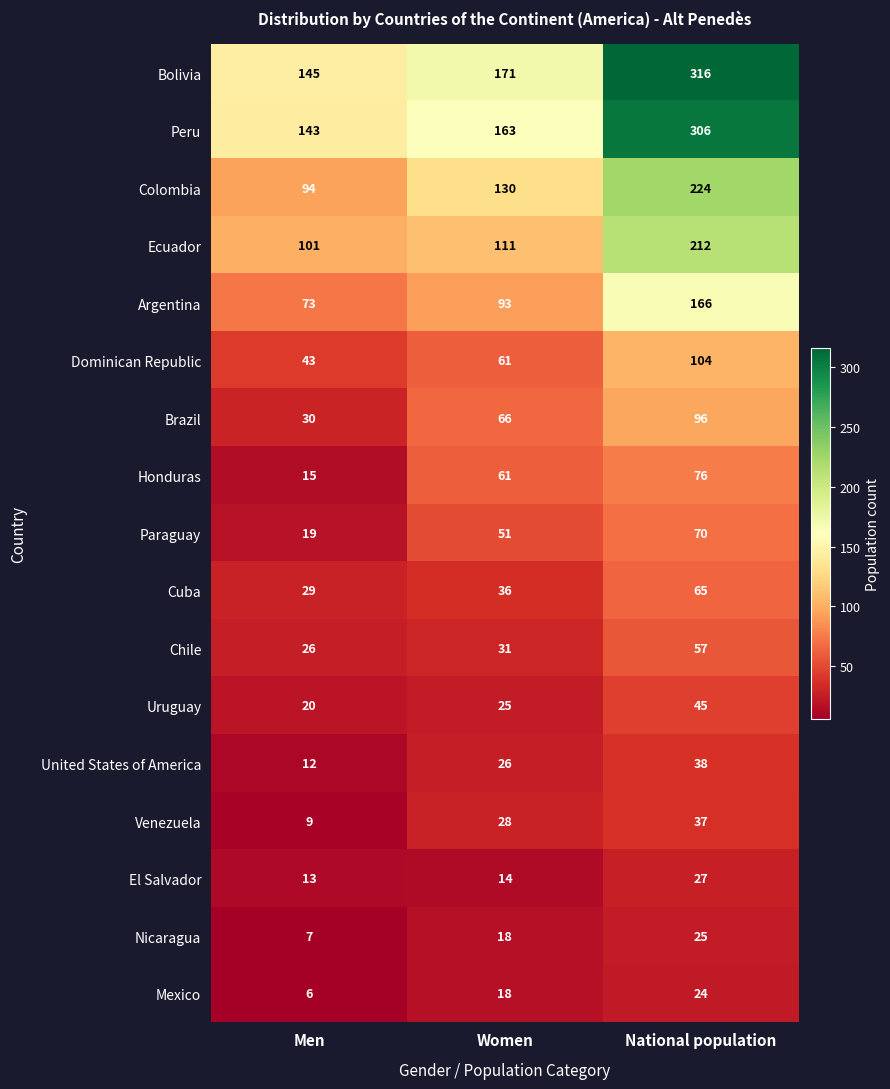

What is the maximum value shown in the chart?

316